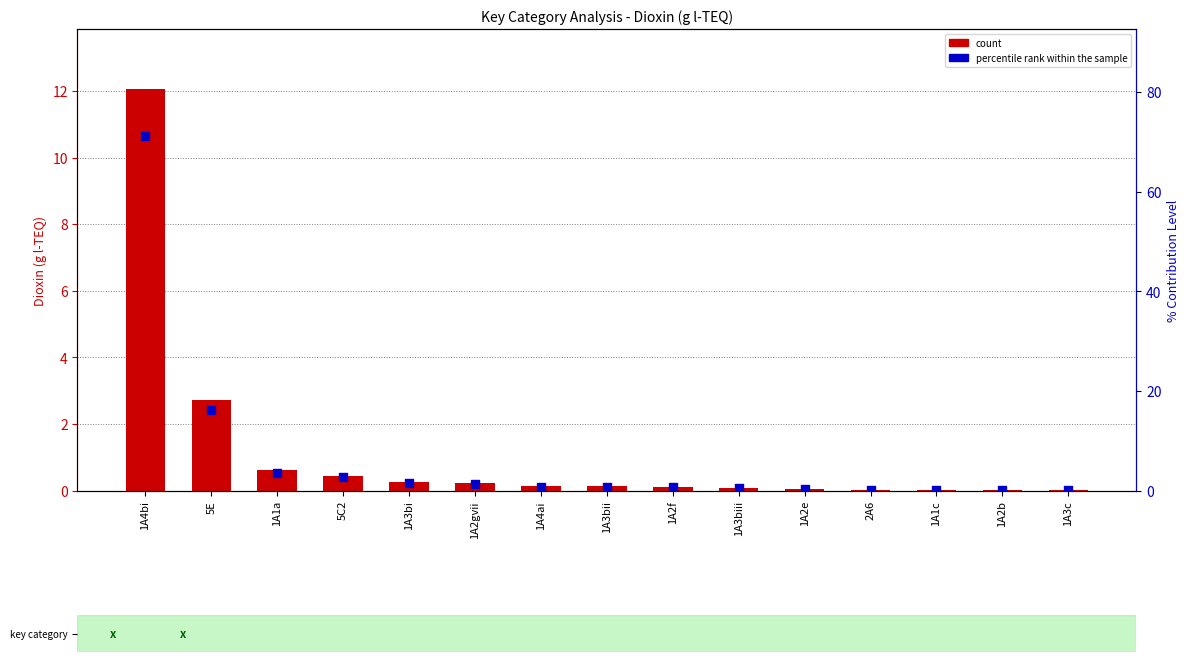

Which series reaches the minimum Y coordinate?

count